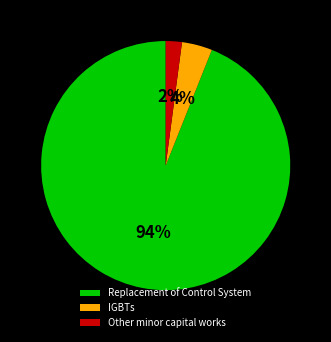

The Replacement of Control System slice represents 99% of the pie. True or false?

False